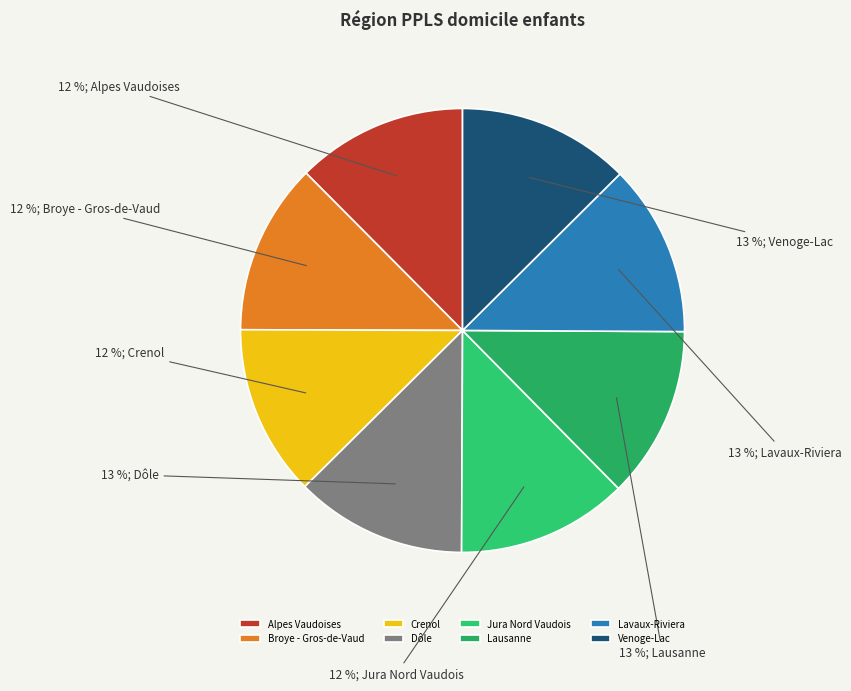

Count the number of slices in the pie.

8